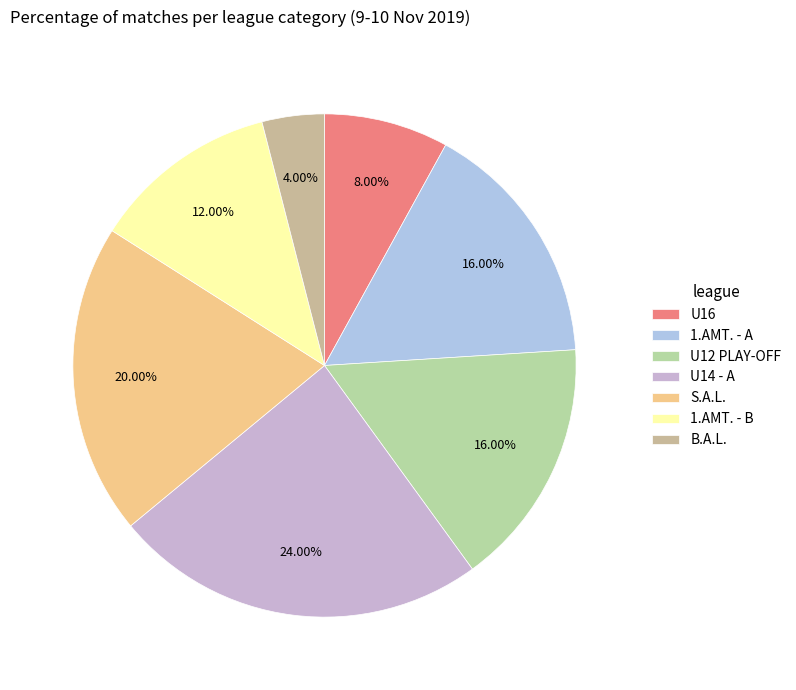

How many segments does this pie chart have?

7